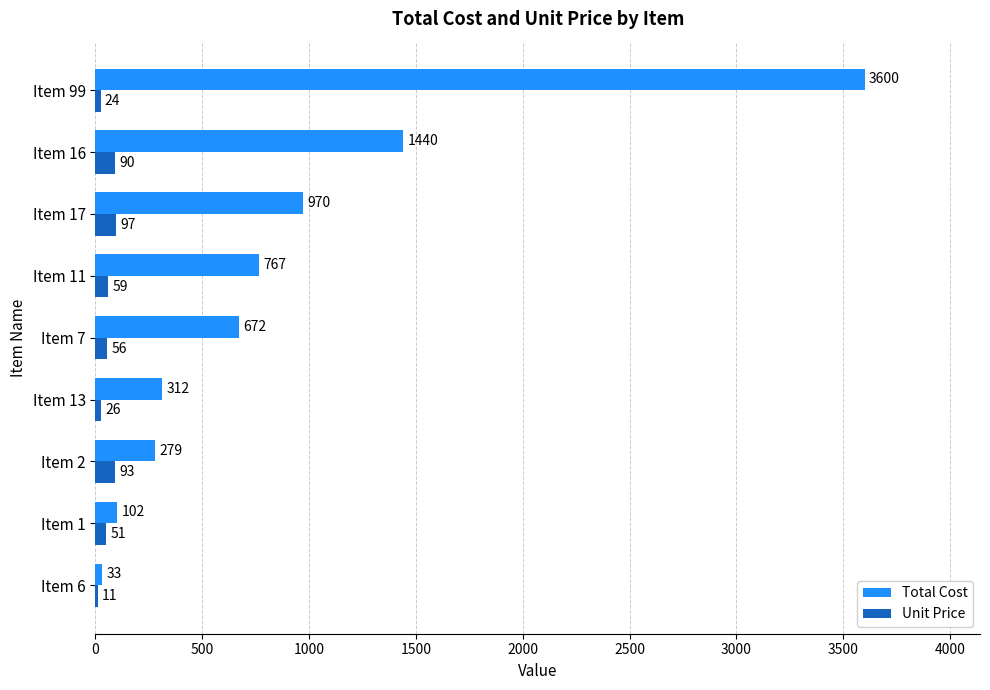

What value does the Unit Price series have at Item 16, to the nearest 10?

90